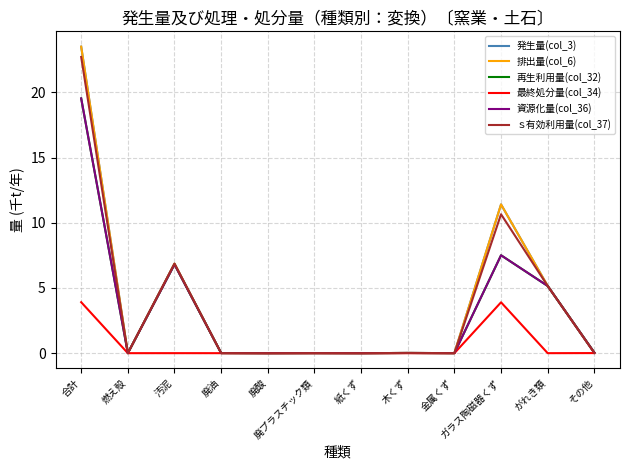

Does the chart display data point markers on the line(s)?

No